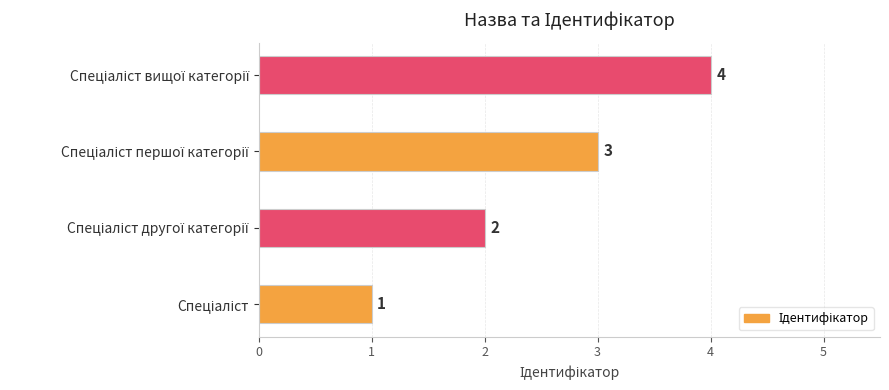

How many values are between 2 and 4?

3